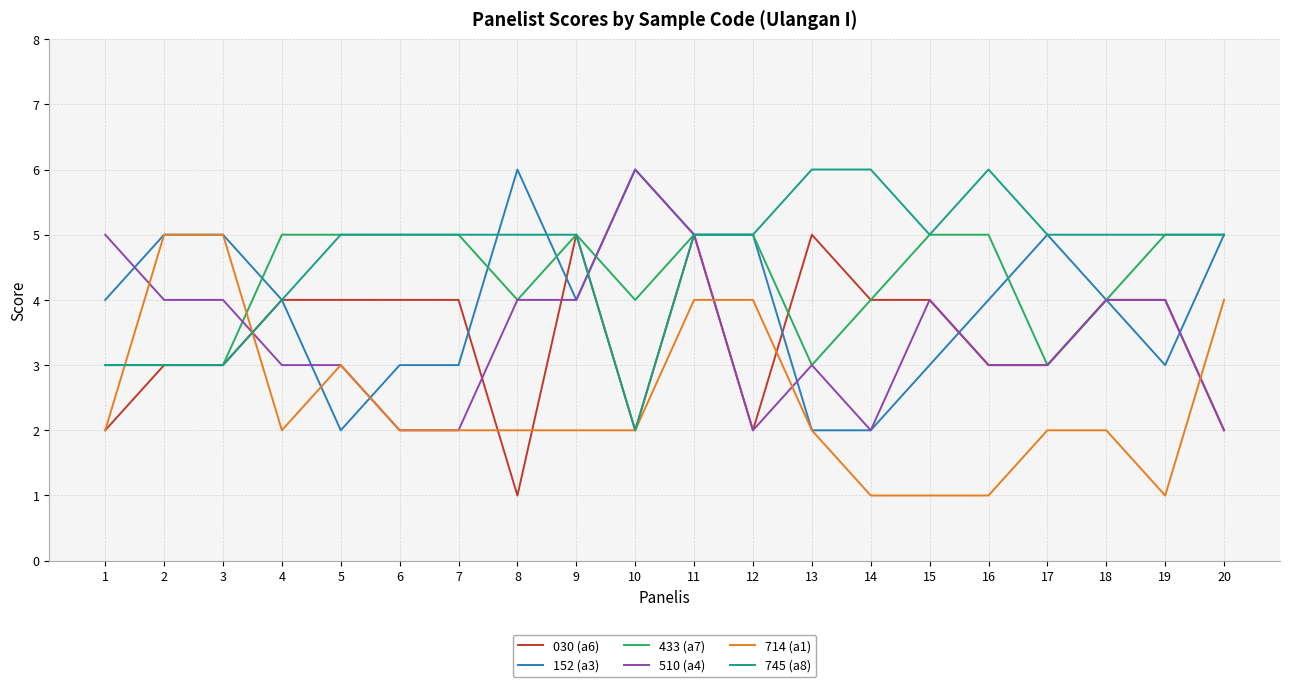

What is the total value across all series at 18?

23